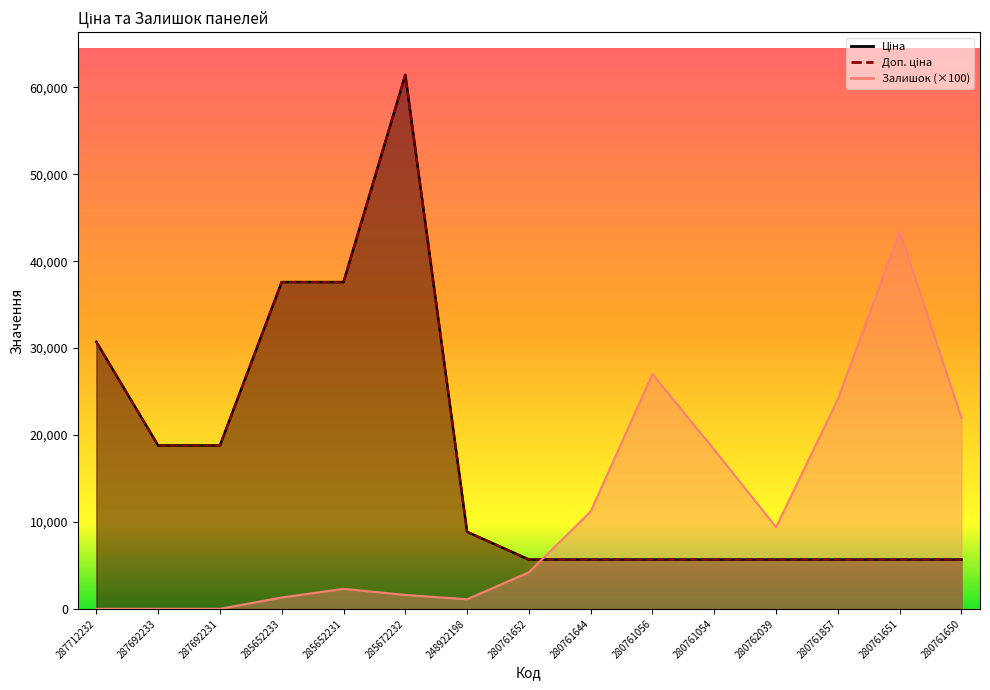

True or false: Ціна_line and Доп. ціна_line intersect in this chart.

False